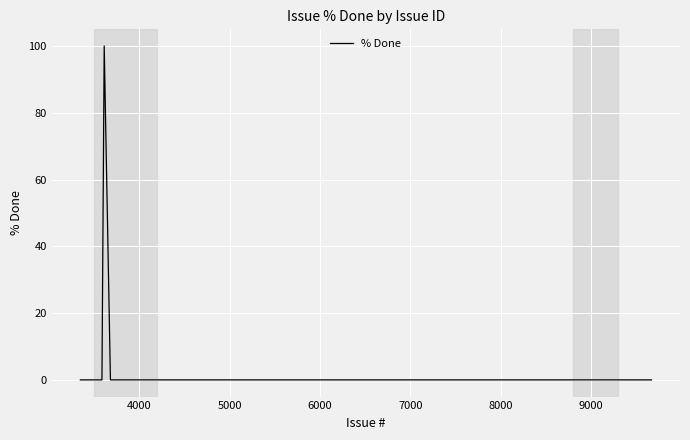

What is the greatest value displayed?

100